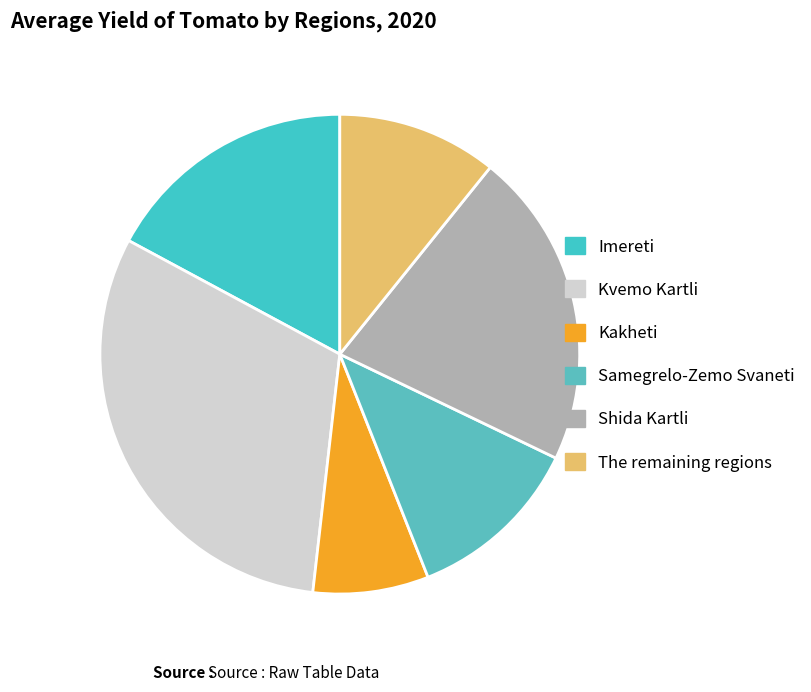

What is the smallest slice in the pie chart?

Kakheti